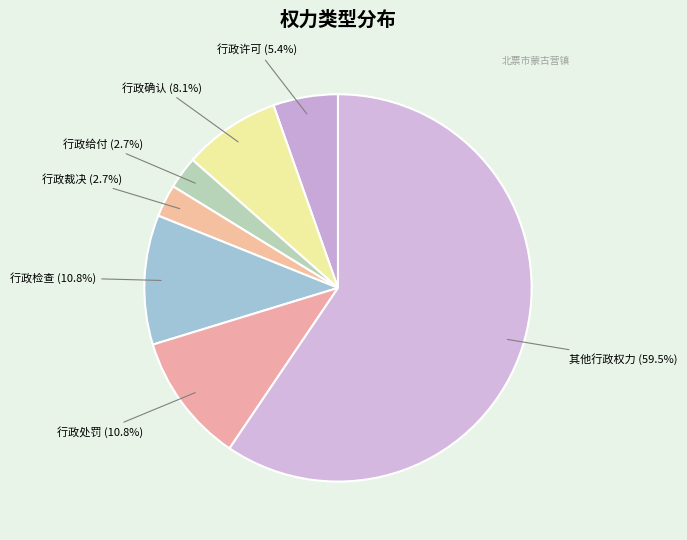

Which slice is the largest?

其他行政权力